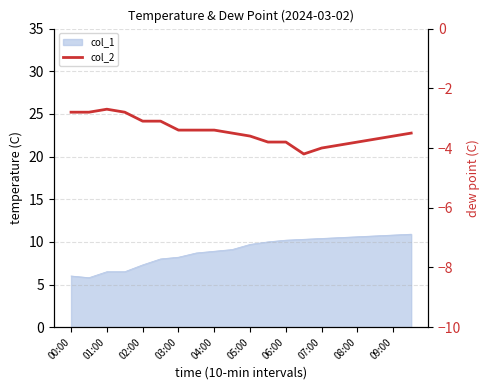

What value does the data have at 09:00?

-3.6